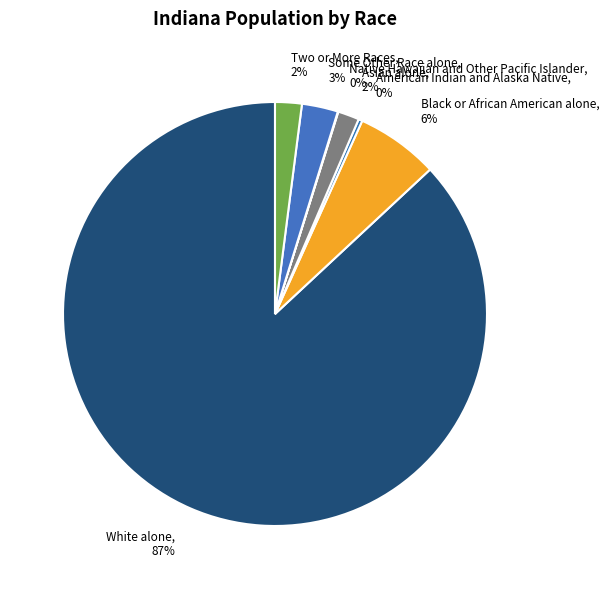

Is the sum of White alone and Asian alone greater than half?

Yes